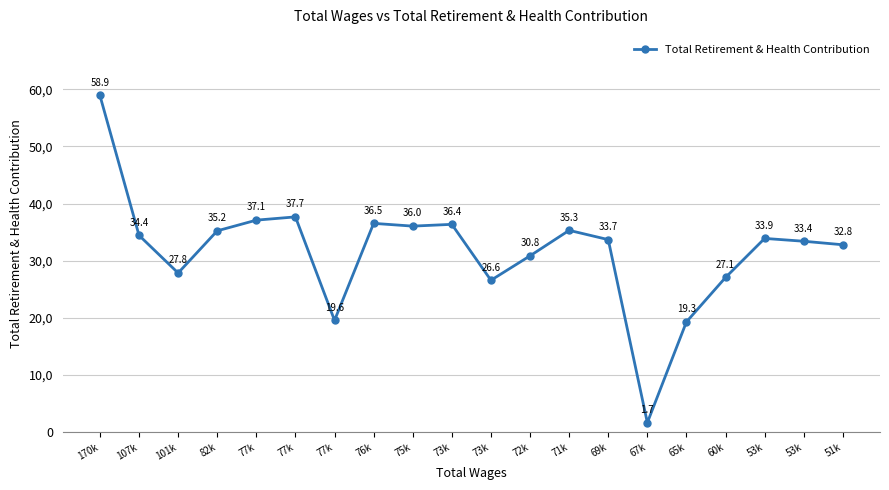

Is this an area chart (filled region under the line)?

No